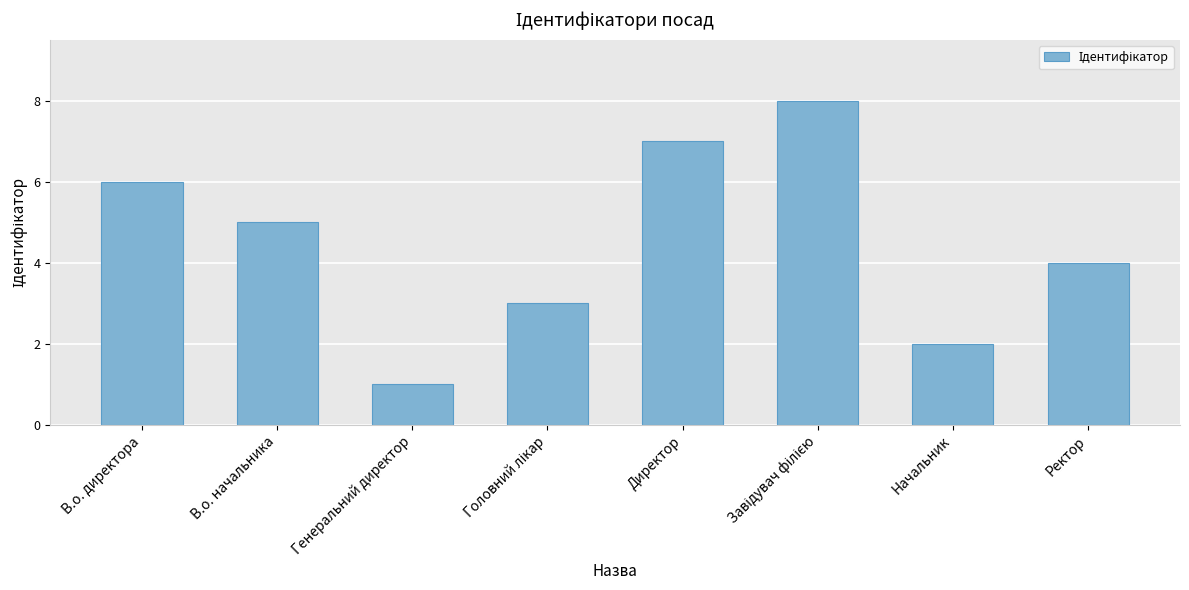

Reading right to left, extract all data points from this chart.

4	2	8	7	3	1	5	6